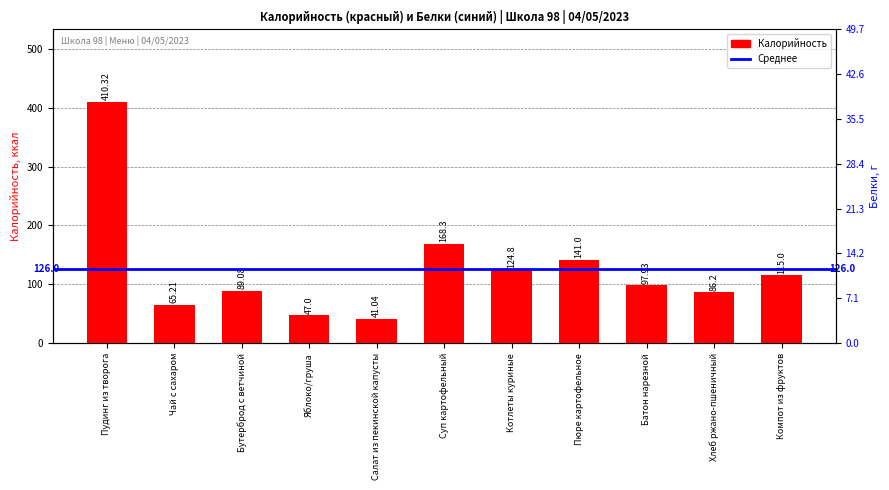

Reading left to right, transcribe all the data shown in this chart.

410.3	65.2	89.1	47.0	41.0	168.3	124.8	141.0	97.9	86.2	115.0